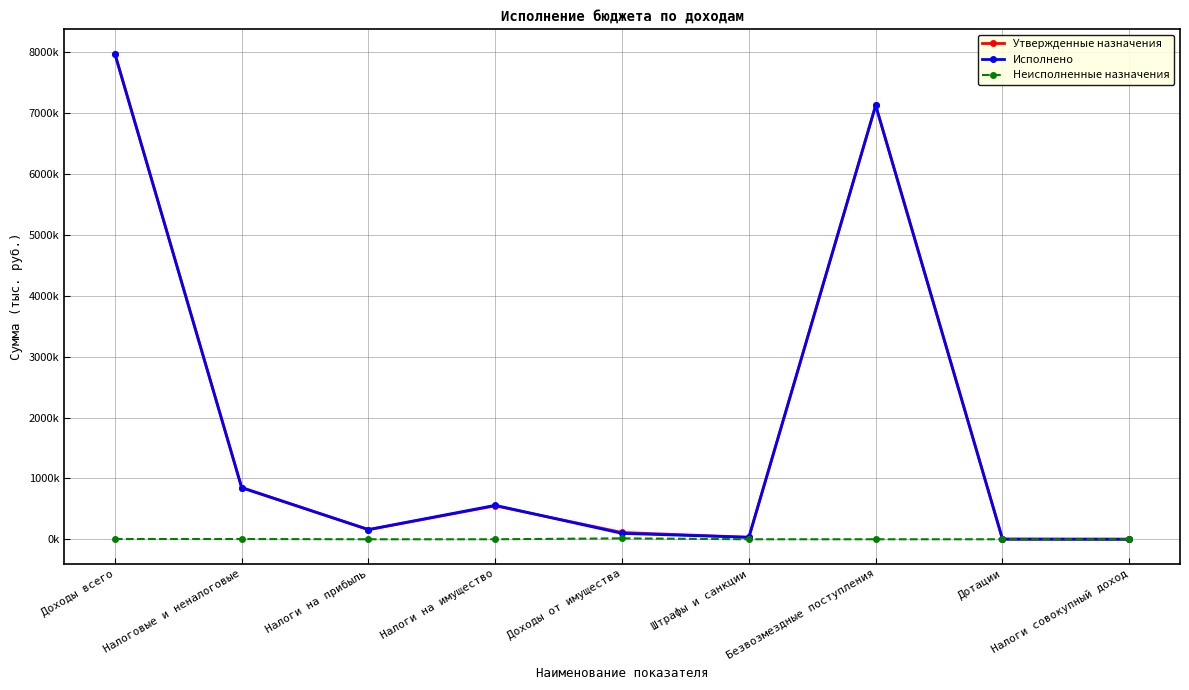

Which category has the highest value in the Утвержденные назначения series?

Доходы всего